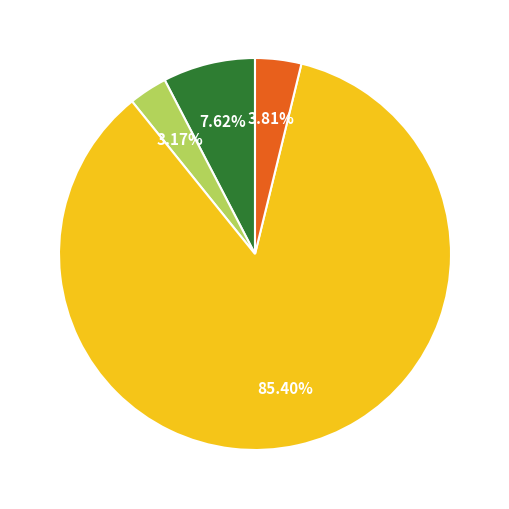

Is there a majority slice in this chart?

Yes